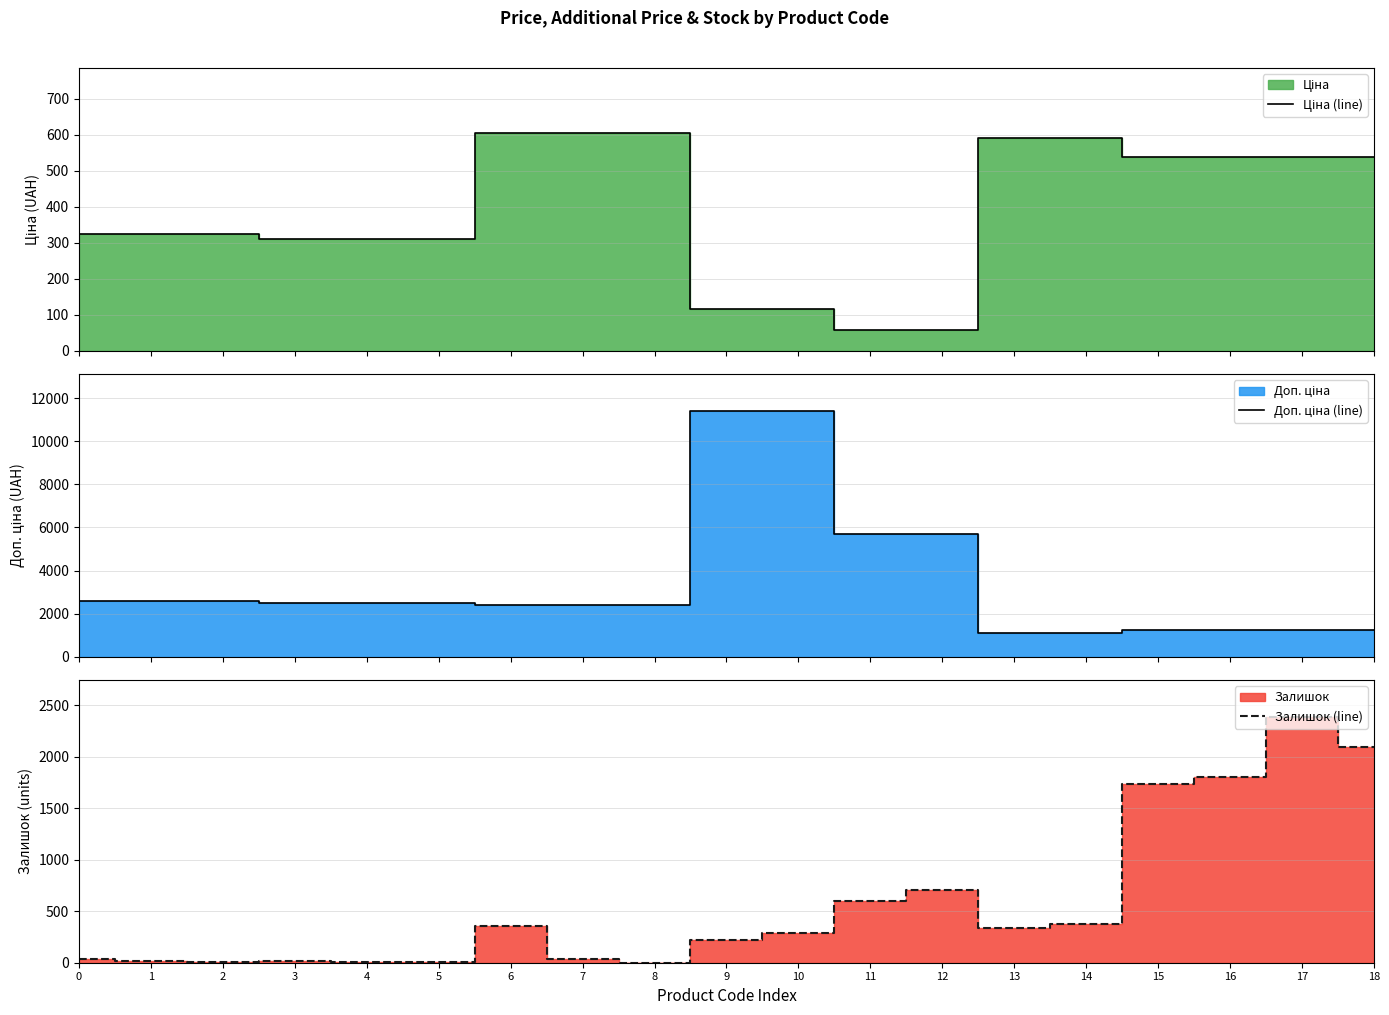

What is the difference between the maximum and minimum values in the Доп. ціна (line) series?

10328.3